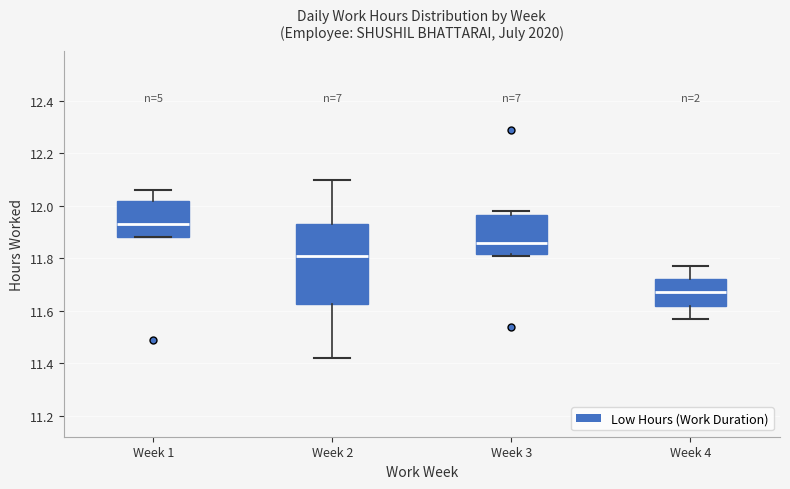

Reading left to right, transcribe this box plot: for each box, give where its median line is, the range the box spans, and where its two whiskers end, as read against the y-axis. The values are not printed on the chart, so give them approximately, as read against the axis.

Week 1: median 11.94, box 11.88 to 12.02, whiskers 11.88 to 12.06
Week 2: median 11.82, box 11.62 to 11.94, whiskers 11.42 to 12.10
Week 3: median 11.86, box 11.82 to 11.96, whiskers 11.82 to 11.98
Week 4: median 11.68, box 11.62 to 11.72, whiskers 11.58 to 11.78